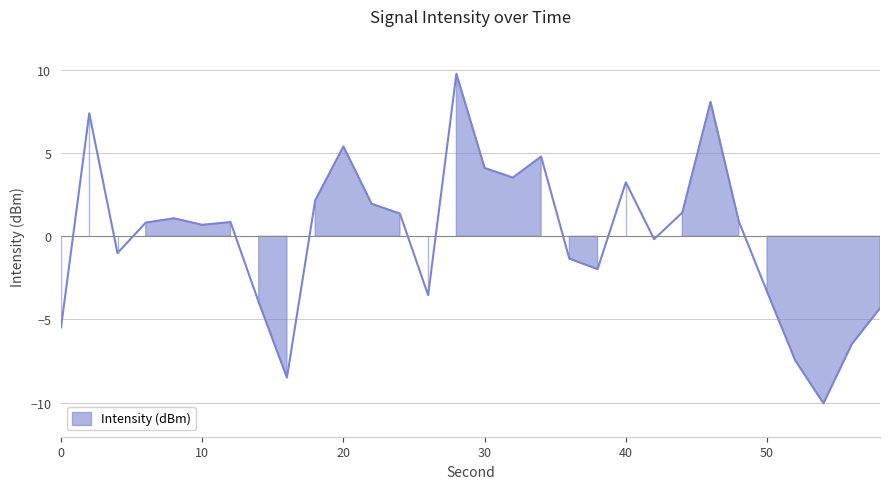

What is the change in value from 12 to 40?

+2.4